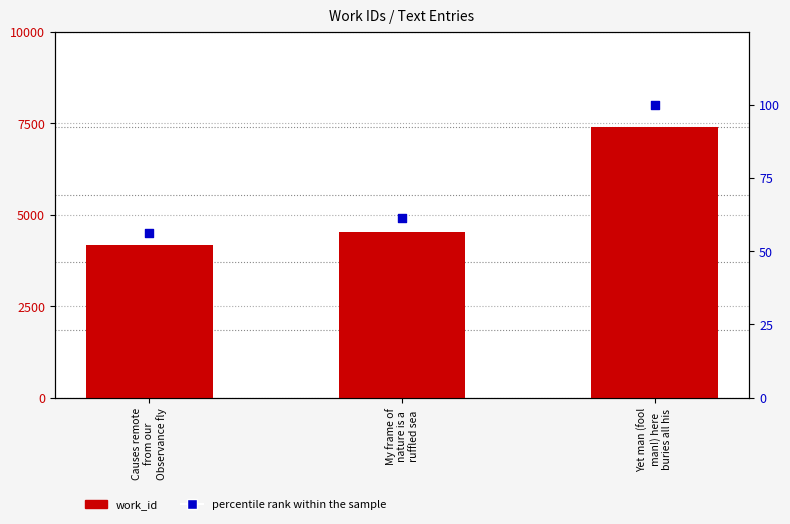

What is the total value across all series at Causes remote
from our
Observance fly?

4227.4